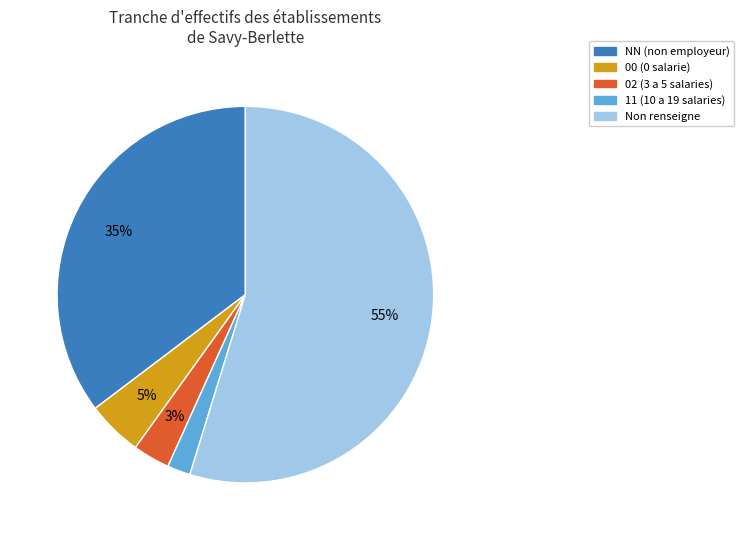

Count the number of slices in the pie.

5